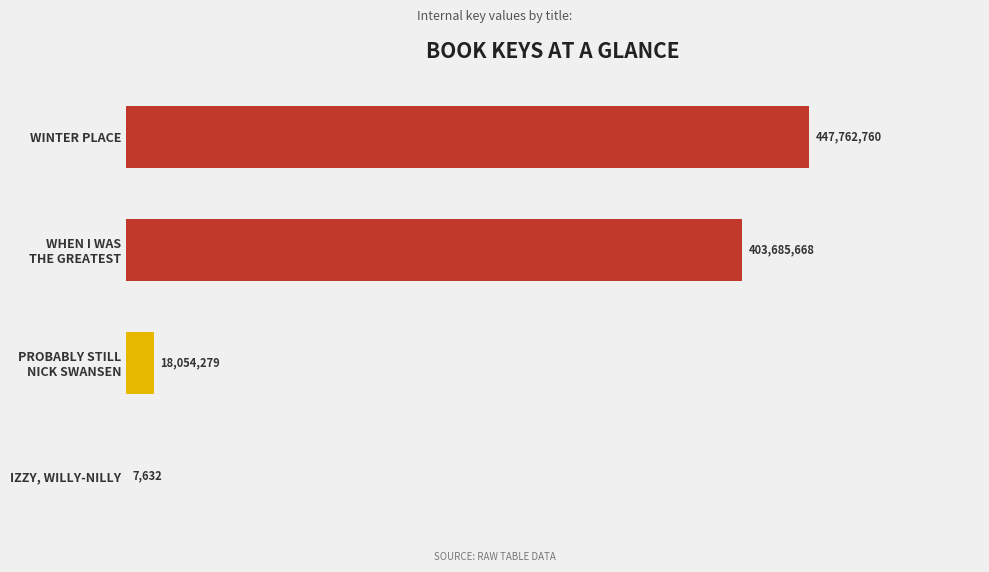

What is the average value?

217.4